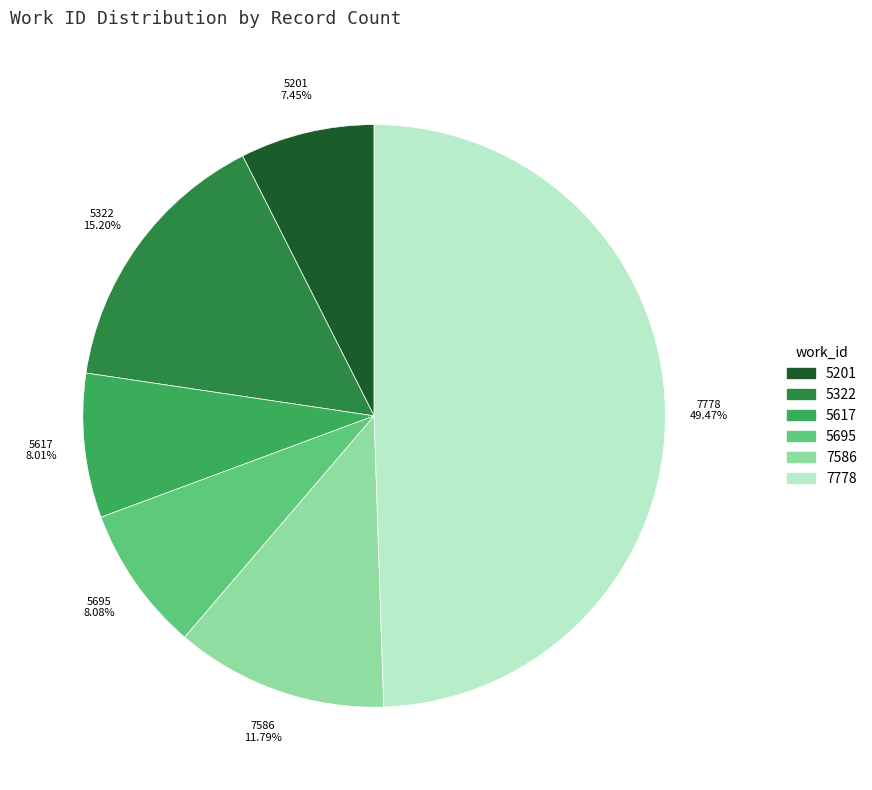

To the nearest percent, what portion does 5695 represent?

8%